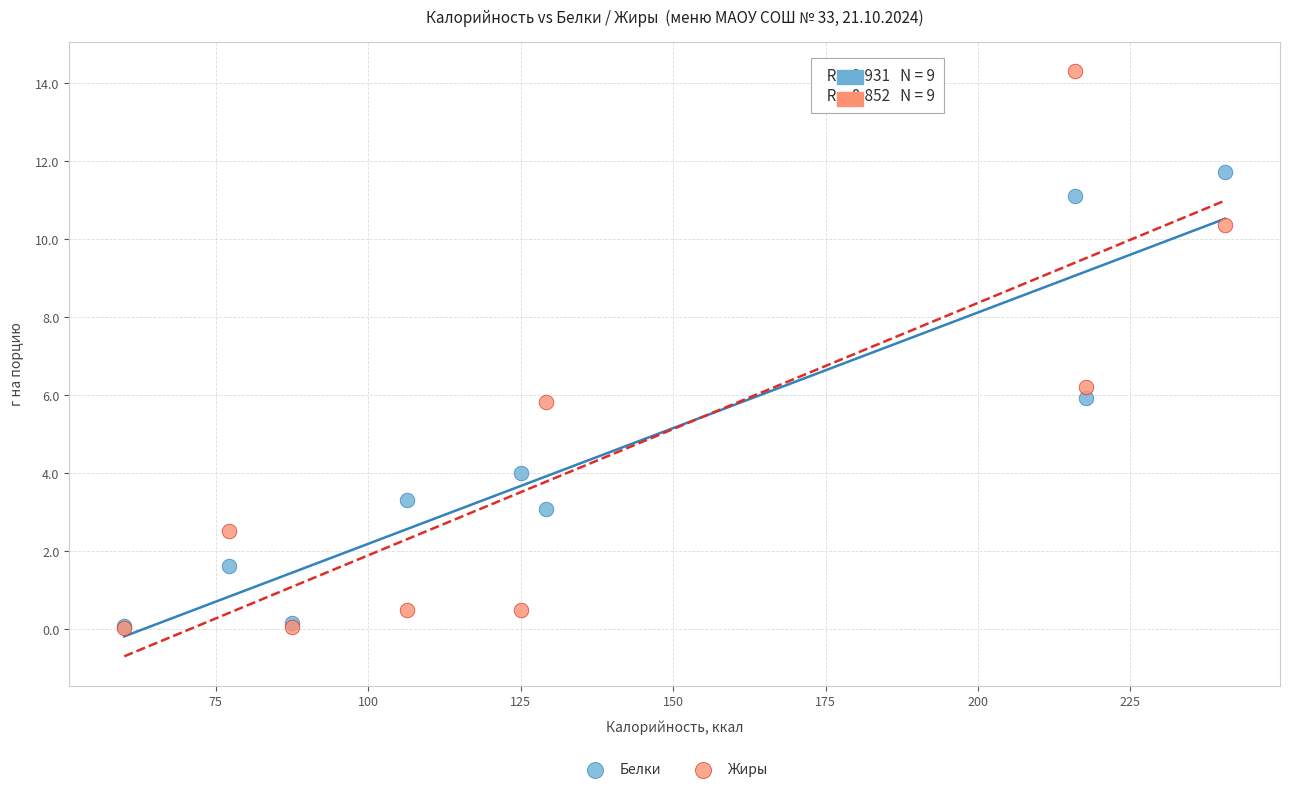

In the Жиры series, what Y value is closest to 7?

6.2